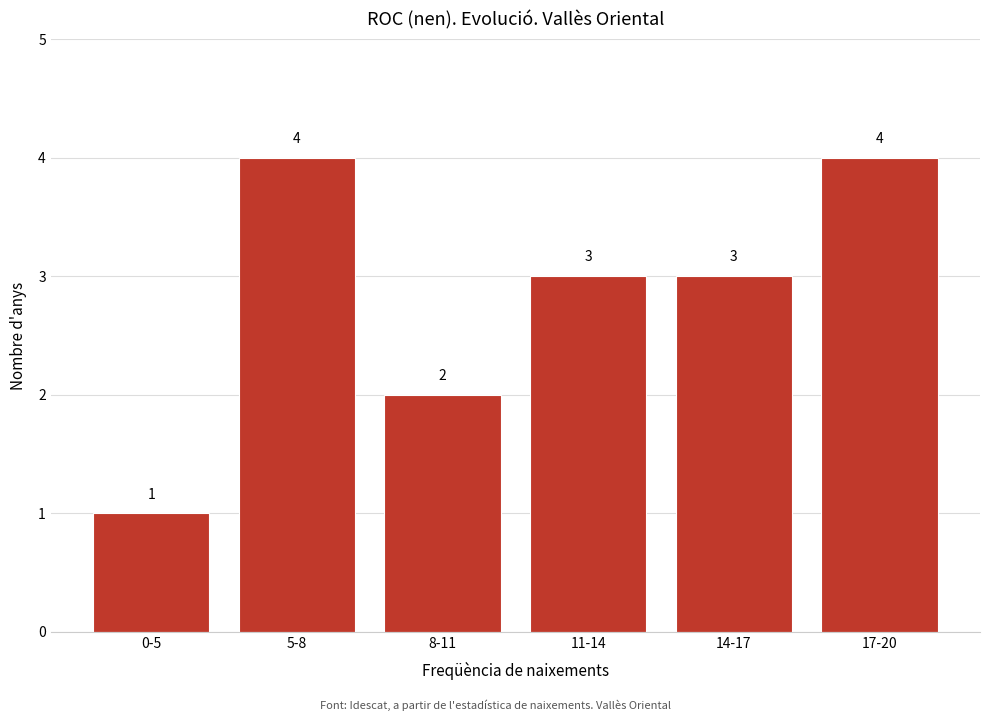

Reading right to left, what are all the values shown in this chart?

17-20=4	14-17=3	11-14=3	8-11=2	5-8=4	0-5=1